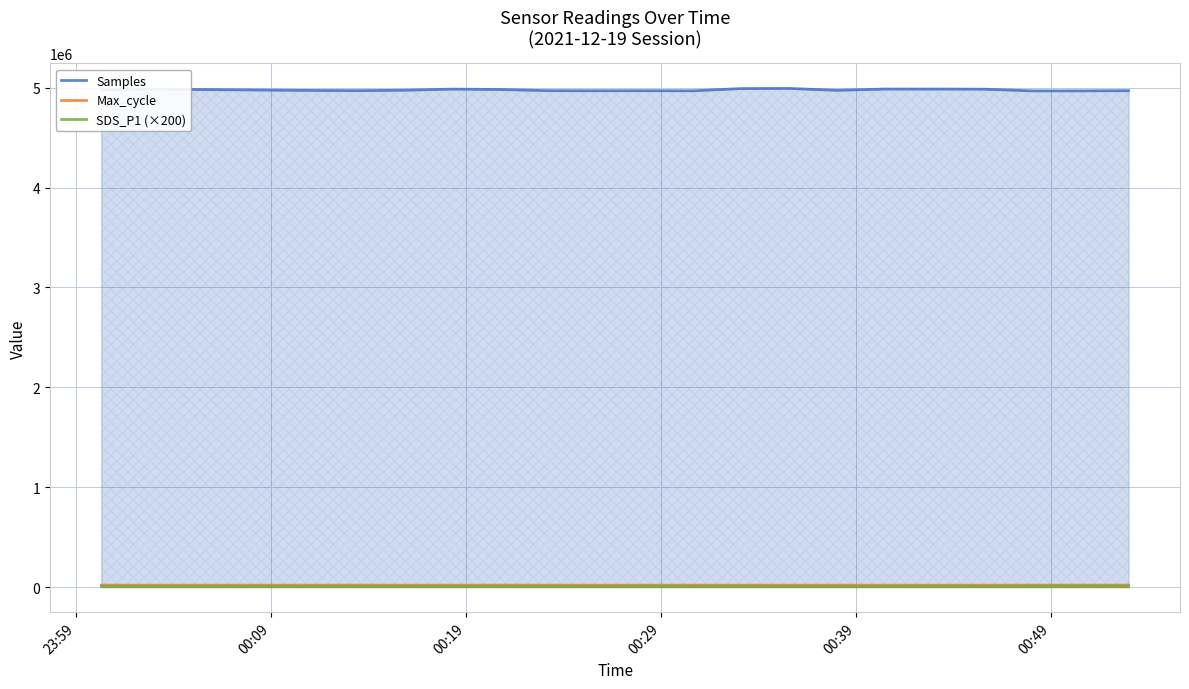

What is the maximum value shown in the chart?

4992061.0